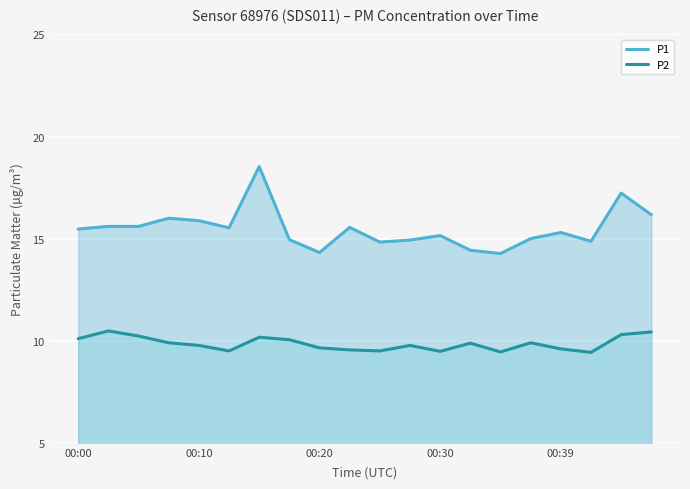

Reading left to right, extract all data points from this chart.

P1: 15.5	15.6	15.6	16.0	15.9	15.5	18.5	14.9	14.3	15.6	14.8	14.9	15.2	14.4	14.3	15.0	15.3	14.9	17.2	16.2
P2: 10.1	10.5	10.2	9.9	9.8	9.5	10.2	10.1	9.7	9.6	9.5	9.8	9.5	9.9	9.4	9.9	9.6	9.4	10.3	10.4